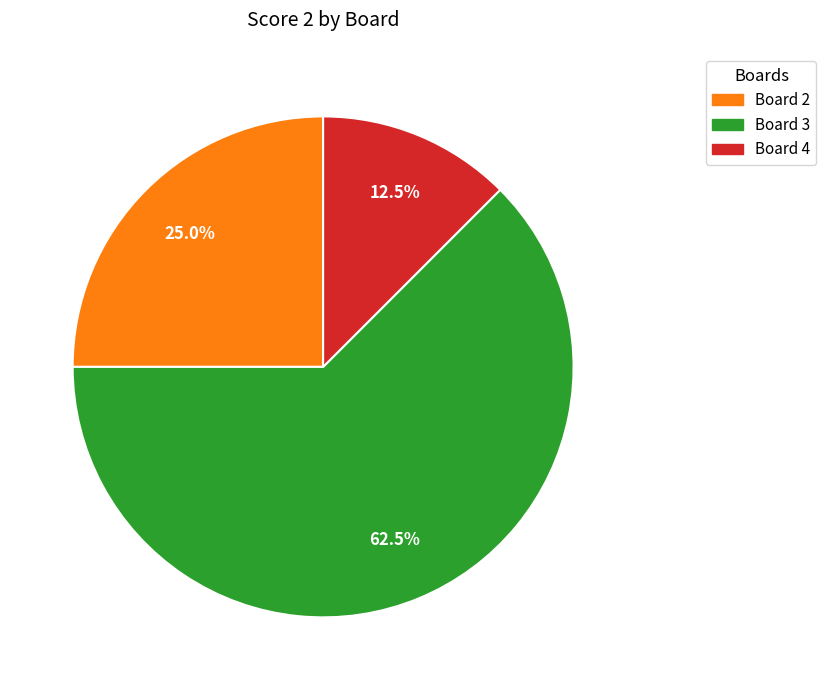

Is the sum of Board 4 and Board 3 greater than half?

Yes